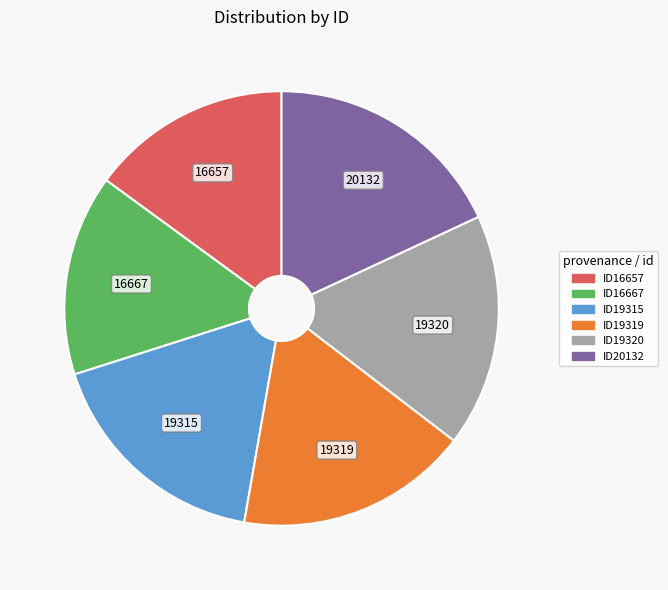

Is there a majority slice in this chart?

No